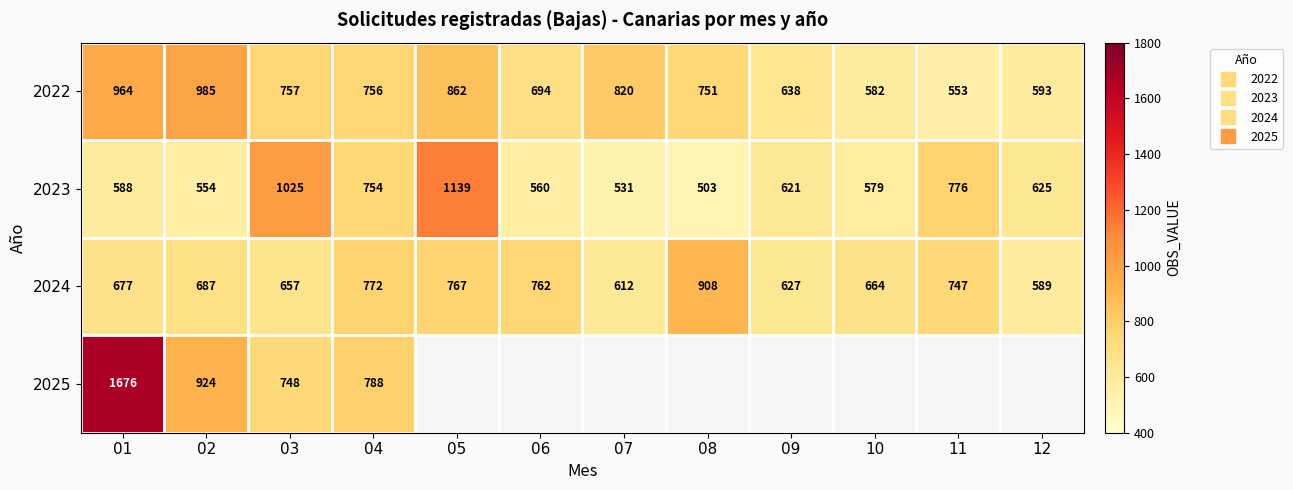

Is the value of 2023 at 08 greater than the value of 2024 at 08?

No